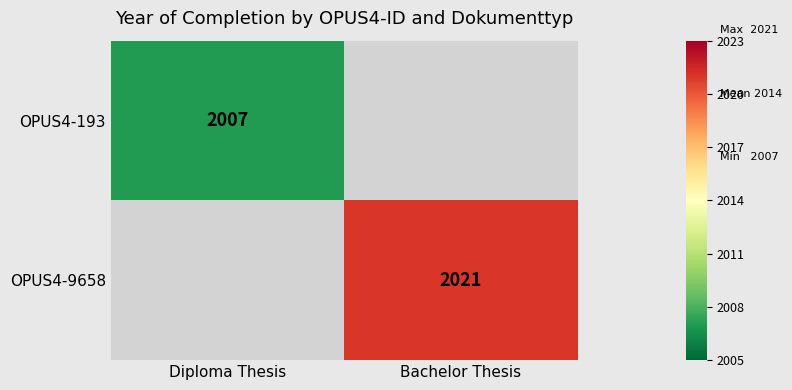

True or false: OPUS4-193 has a value of 2007 at Diploma Thesis.

True